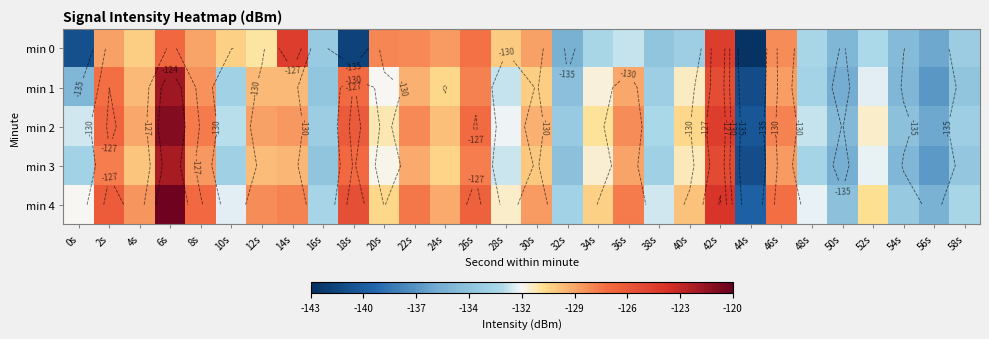

Is it true that min 1 equals -74.9 at 36s?

False